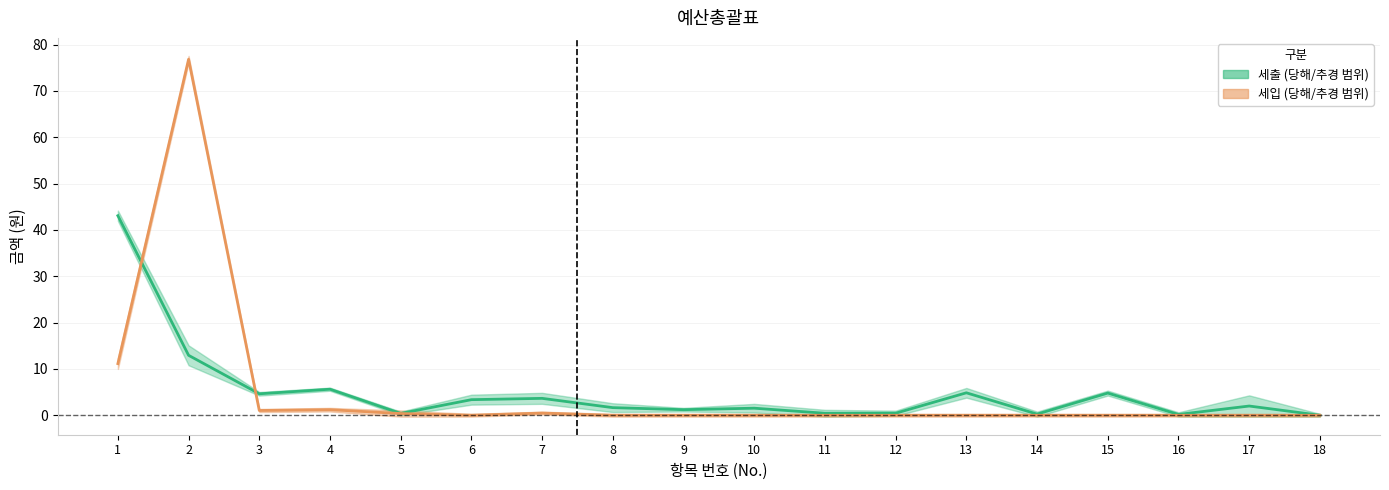

The 당해년도_세입 series shows 0.0 at 11. True or false?

True